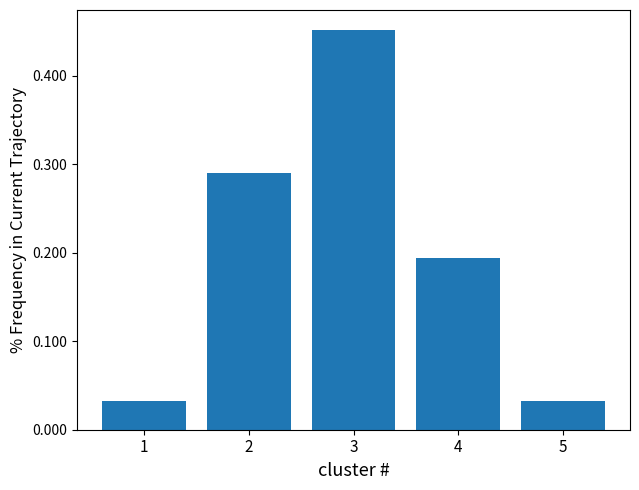

What is the height of the bar covering 4.5 to 5.5 on the x-axis? The values are not printed on the chart, so give them approximately, as read against the axis.

0.03